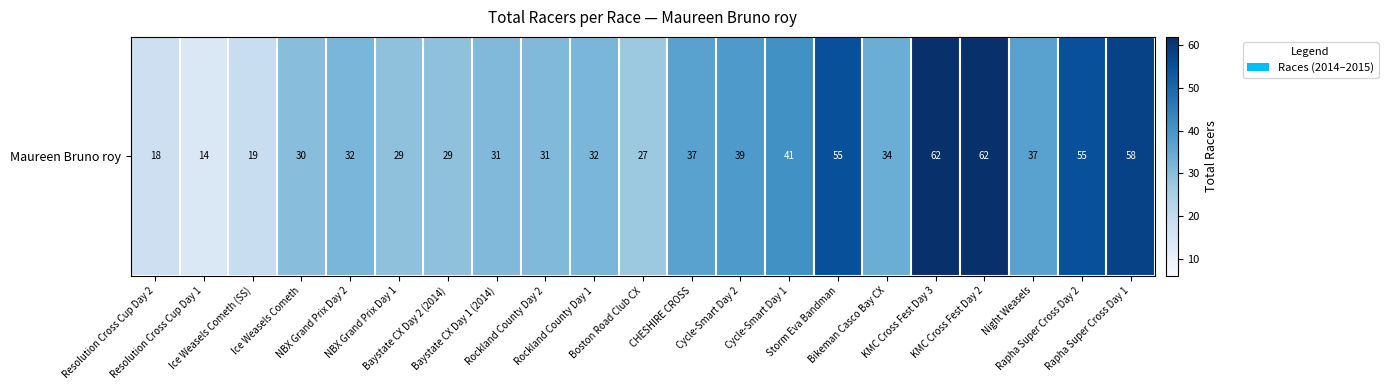

What is the ratio of the value at Boston Road Club CX to the value at Baystate CX Day 1 (2014)?

0.9